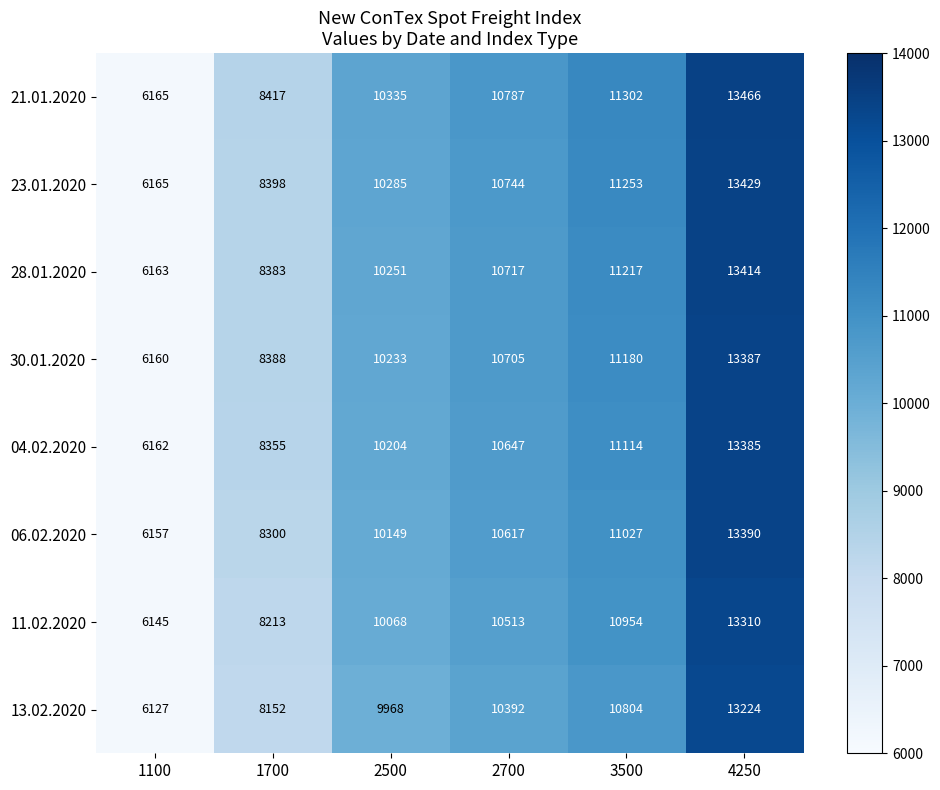

What is the smallest value displayed?

6127